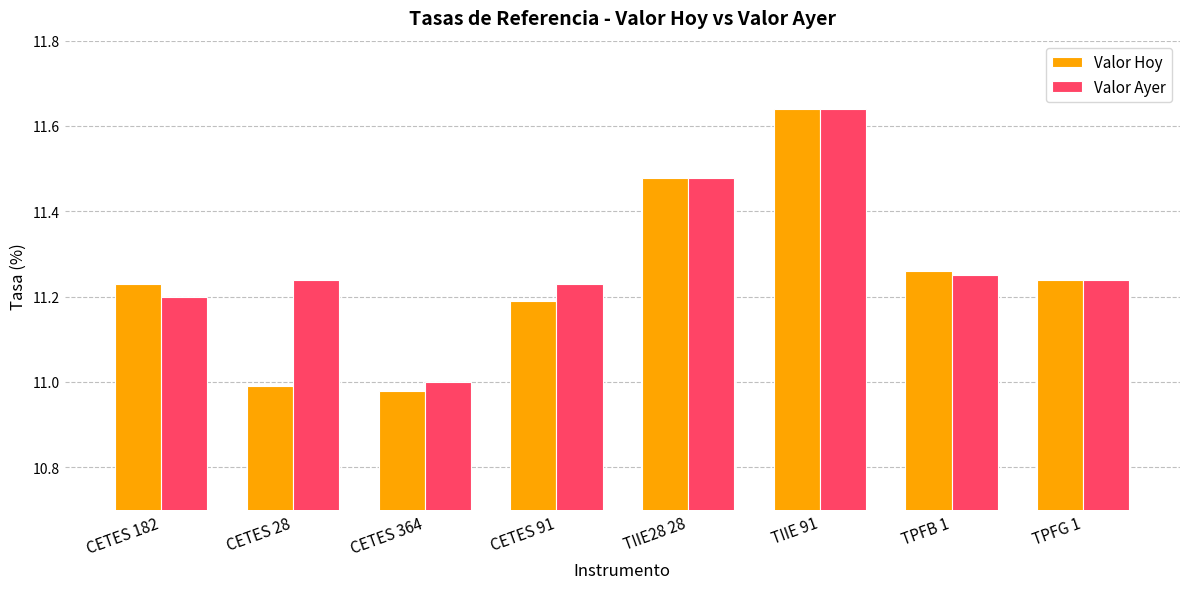

At which category is the sum across all series the highest?

TIIE 91